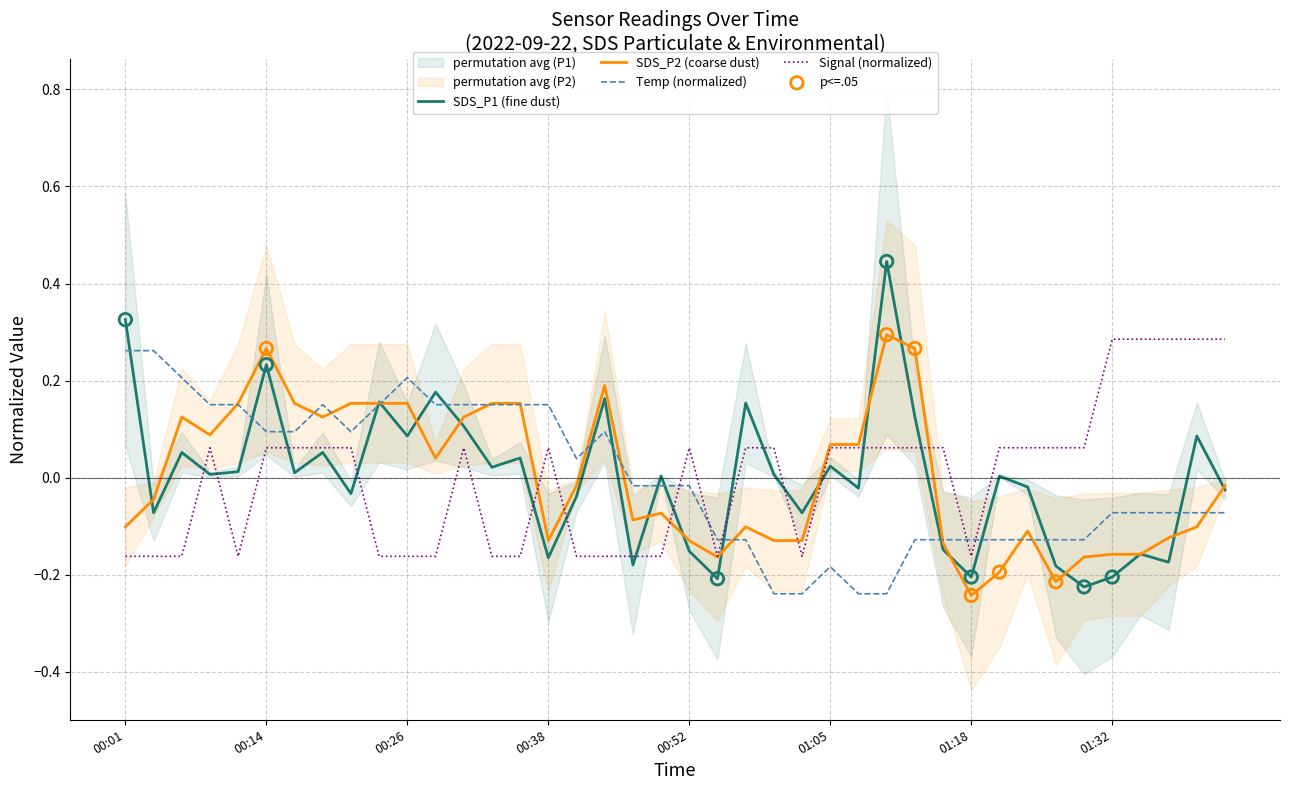

At which category is the sum across all series the highest?

00:14